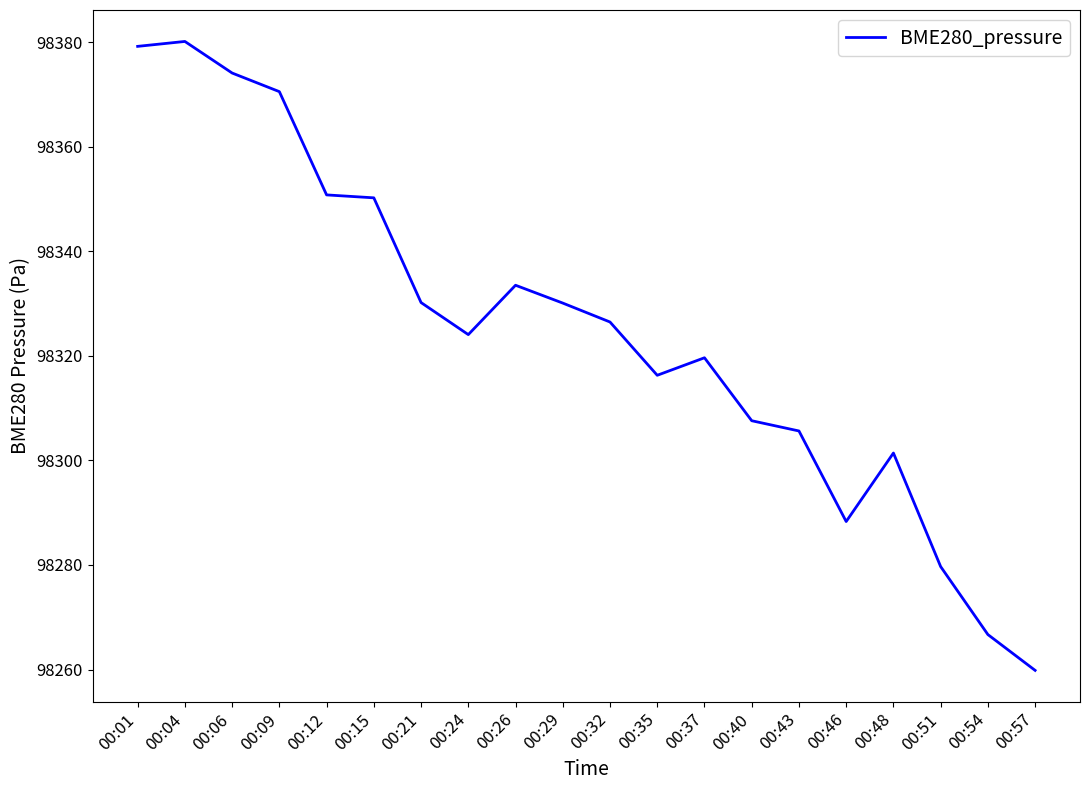

Which has a higher value, 00:35 or 00:32?

00:32